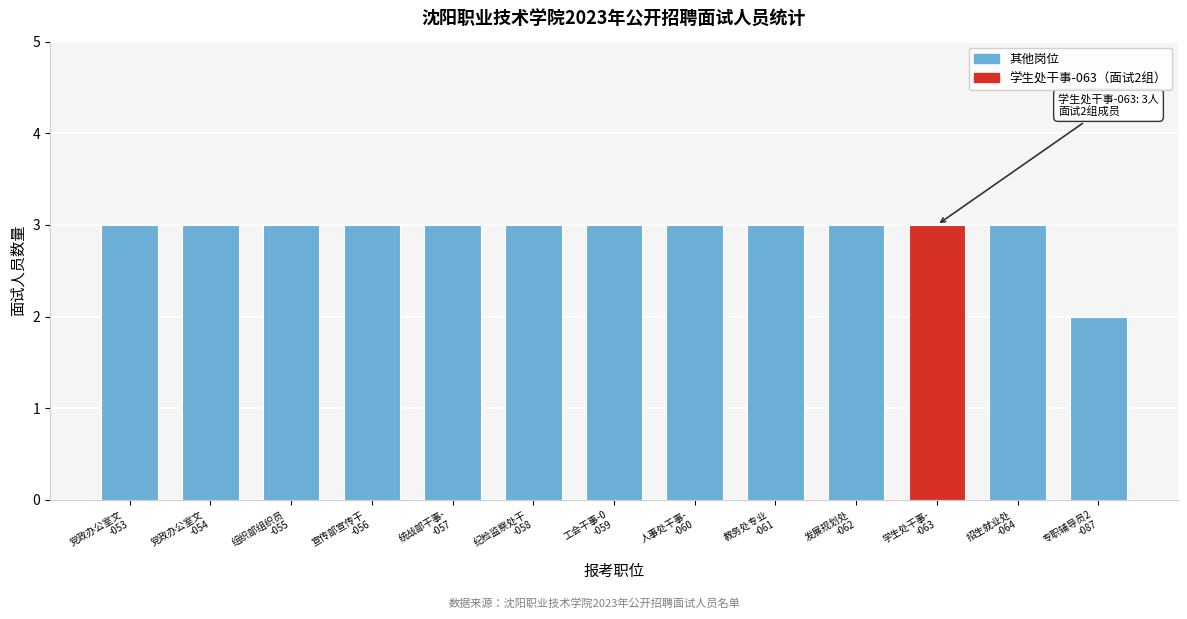

Reading left to right, extract all data points from this chart.

3	3	3	3	3	3	3	3	3	3	3	3	2